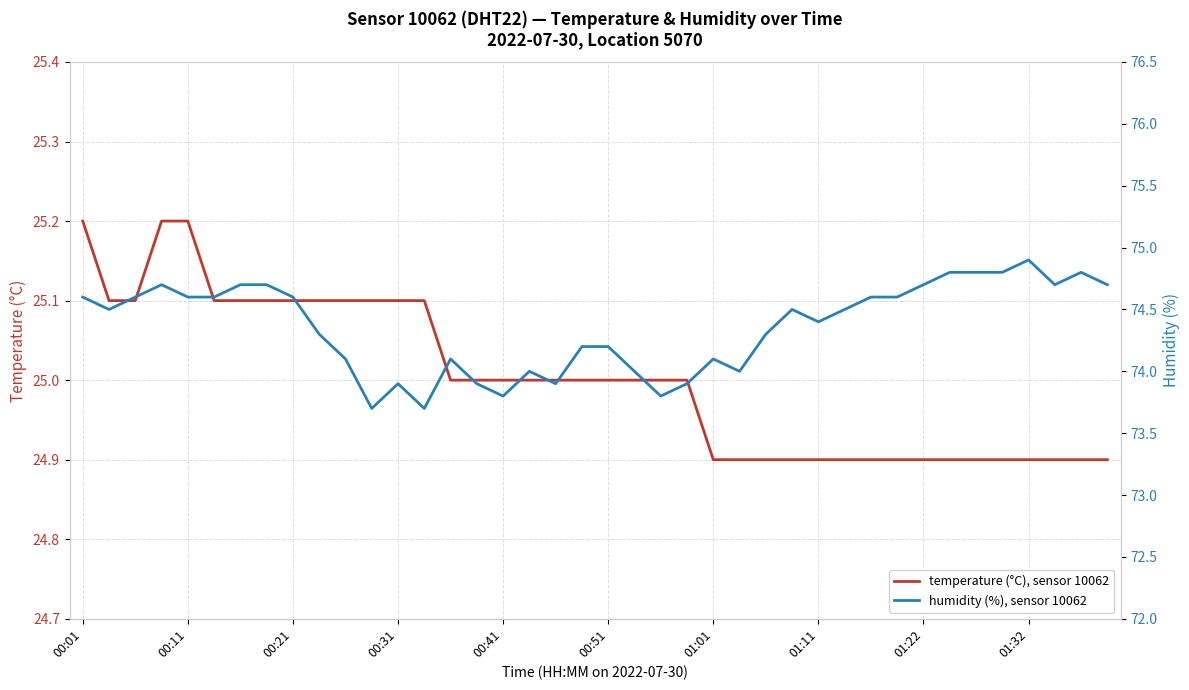

Which series has the largest total across all categories?

humidity (%), sensor 10062